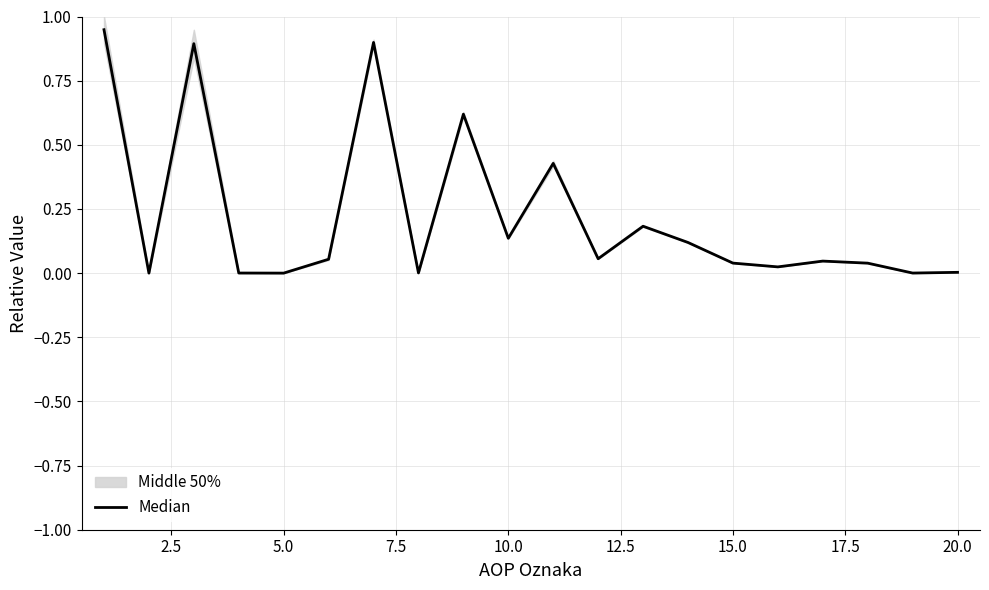

True or false: the data shows 0.6 at 5.0.

False